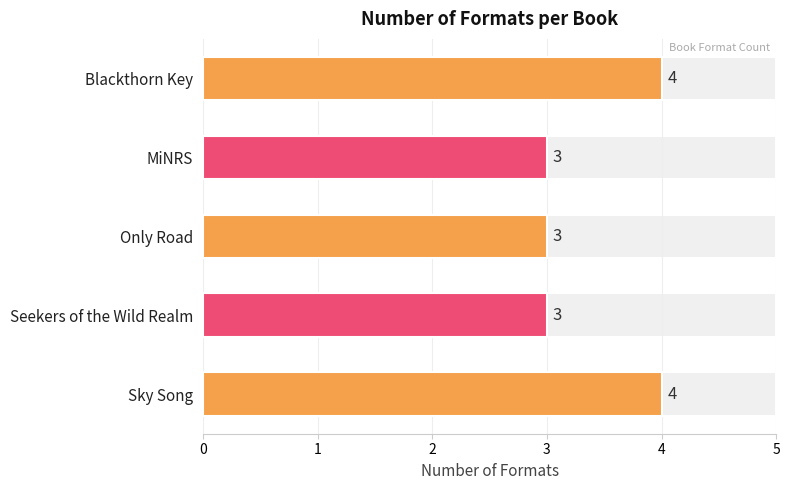

What is the smallest value displayed?

3